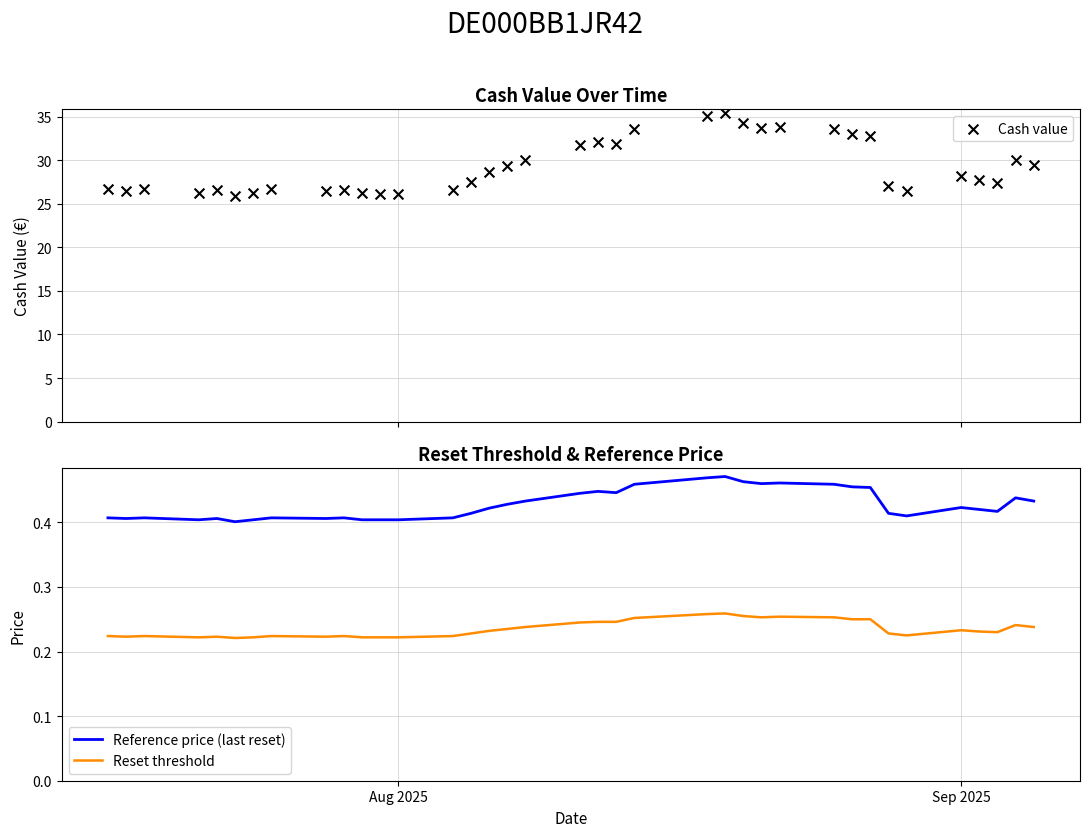

Is it true that Reference price (last reset) equals 0.4 at Aug 2025?

True